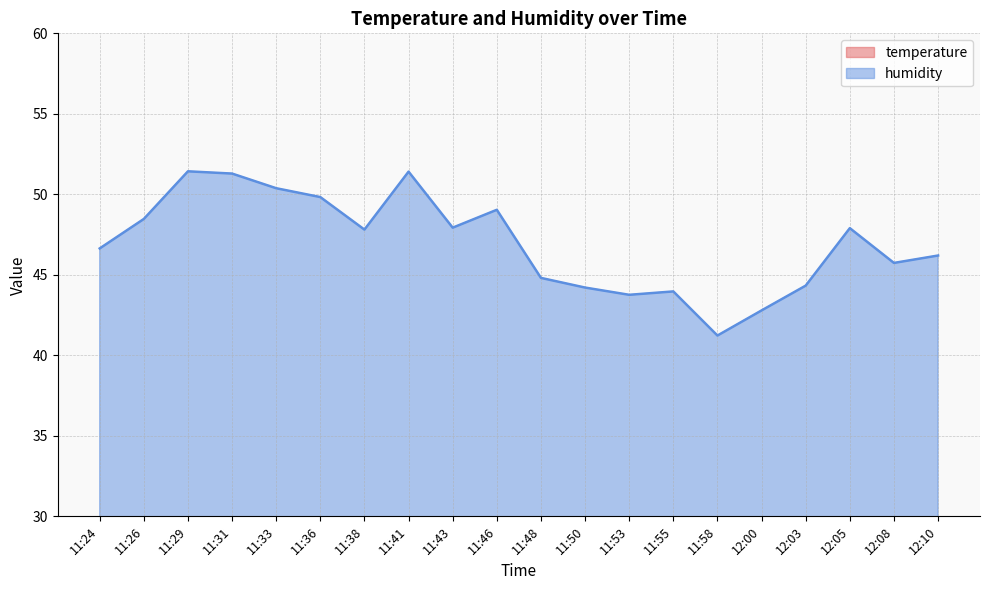

Rank the series at 11:43 from highest to lowest value.

humidity, temperature